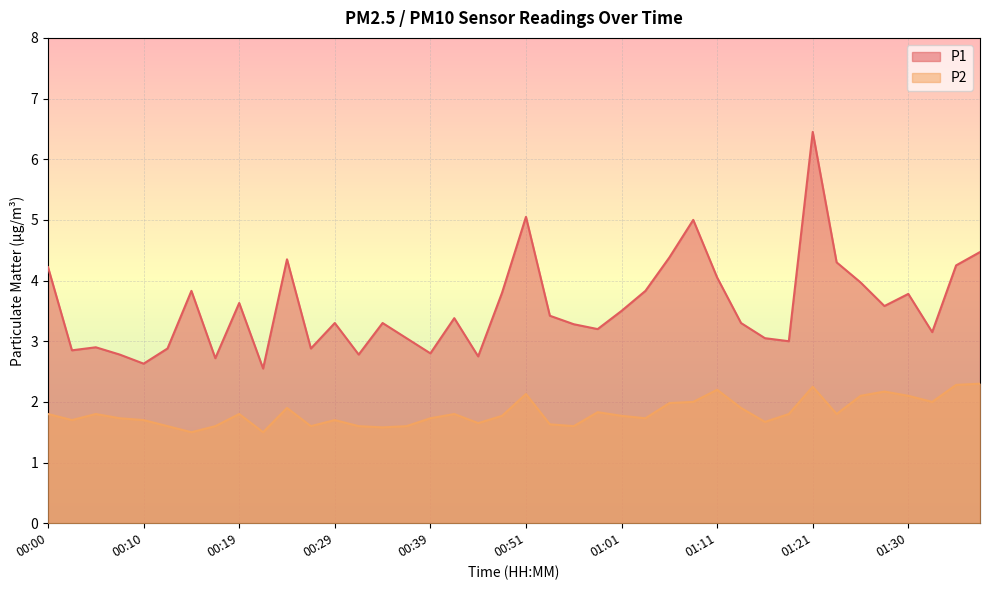

Reading right to left, list all the values displayed in this chart.

P1: 4.5	4.2	3.1	3.8	3.6	4.0	4.3	6.5	3.0	3.0	3.3	4.0	5.0	4.4	3.8	3.5	3.2	3.3	3.4	5.0	3.8	2.8	3.4	2.8	3.0	3.3	2.8	3.3	2.9	4.3	2.5	3.6	2.7	3.8	2.9	2.6	2.8	2.9	2.9	4.2
P2: 2.3	2.3	2.0	2.1	2.2	2.1	1.8	2.2	1.8	1.7	1.9	2.2	2.0	2.0	1.7	1.8	1.8	1.6	1.6	2.1	1.8	1.6	1.8	1.7	1.6	1.6	1.6	1.7	1.6	1.9	1.5	1.8	1.6	1.5	1.6	1.7	1.7	1.8	1.7	1.8